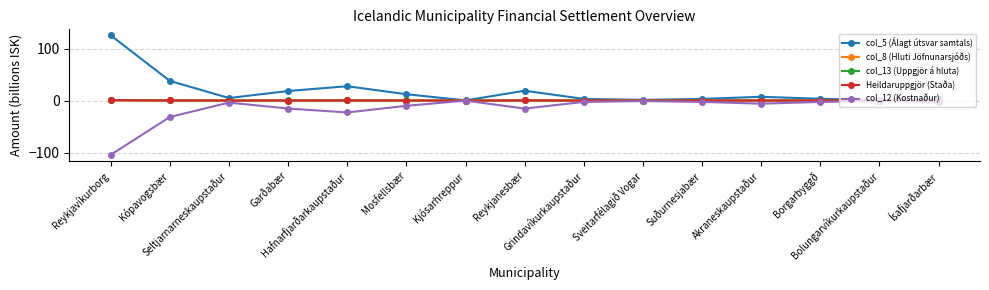

True or false: Heildaruppgjör (Staða) has more than 0 interior local peaks.

True